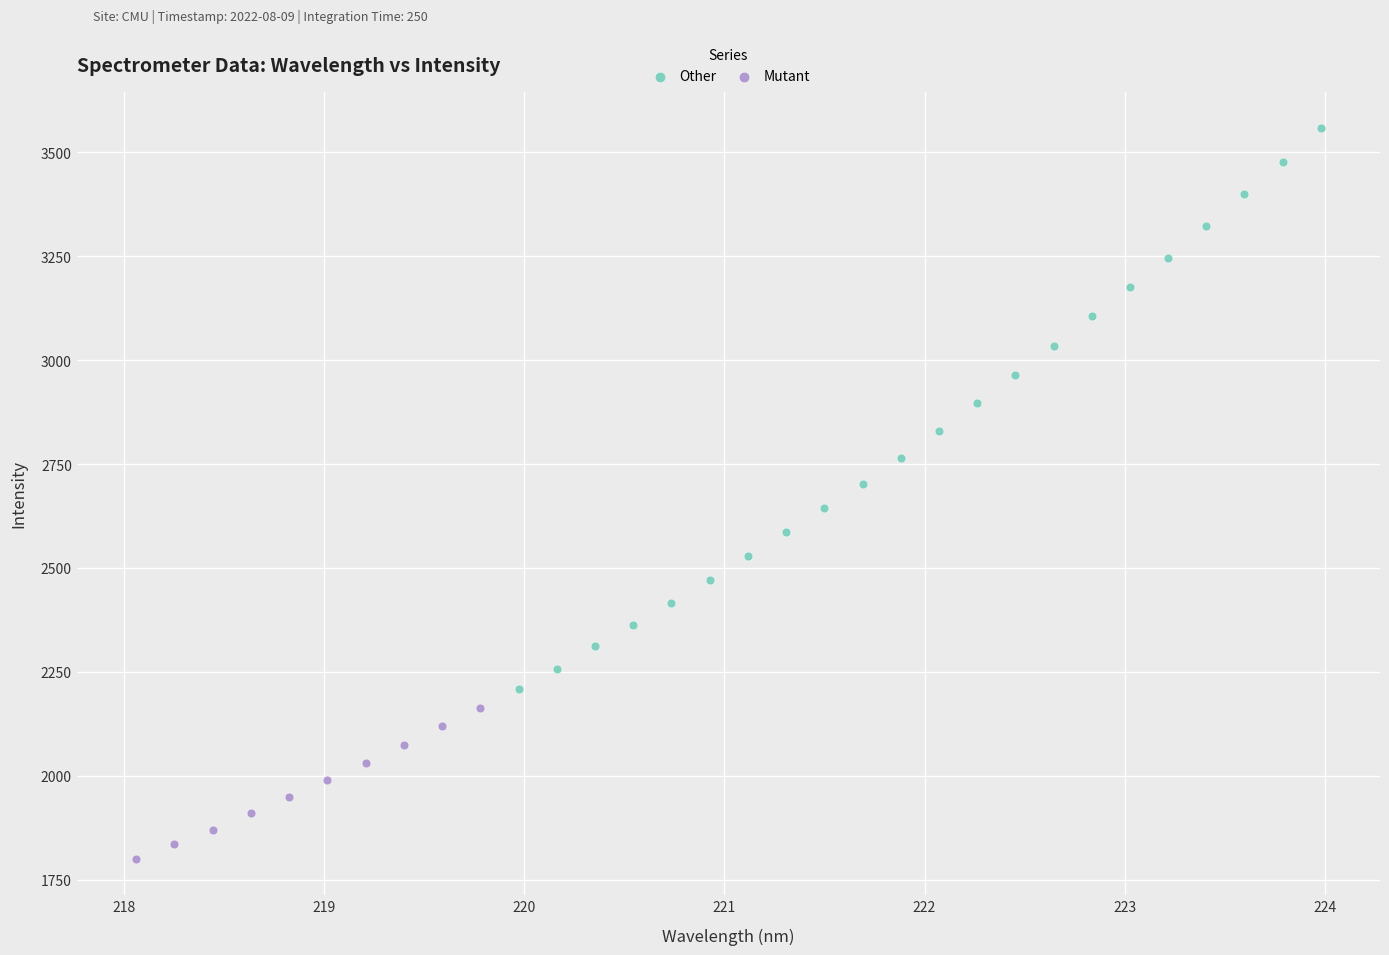

Which series contains the highest Y value?

Other